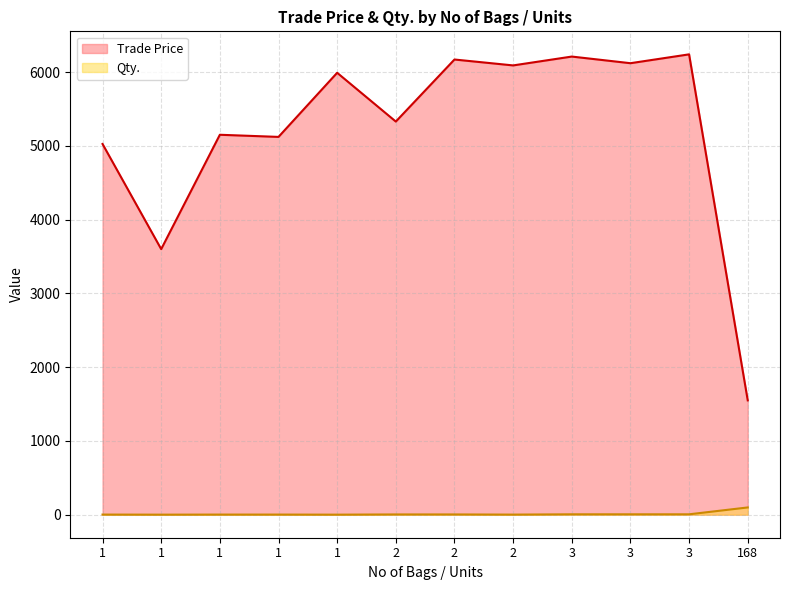

How many lines are shown in the chart?

2